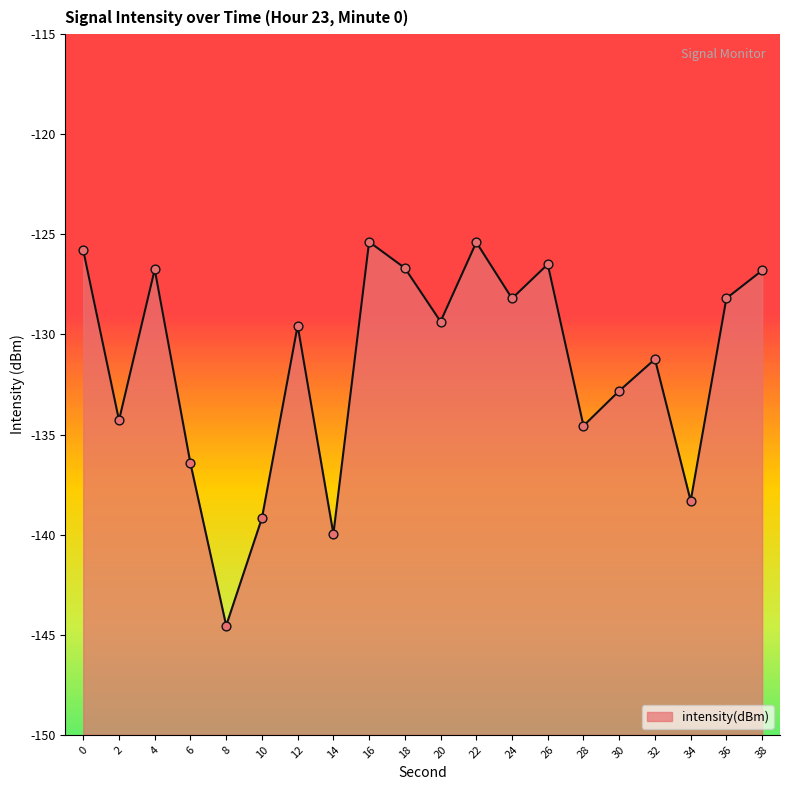

What is the change in value from 8 to 28?

+10.0